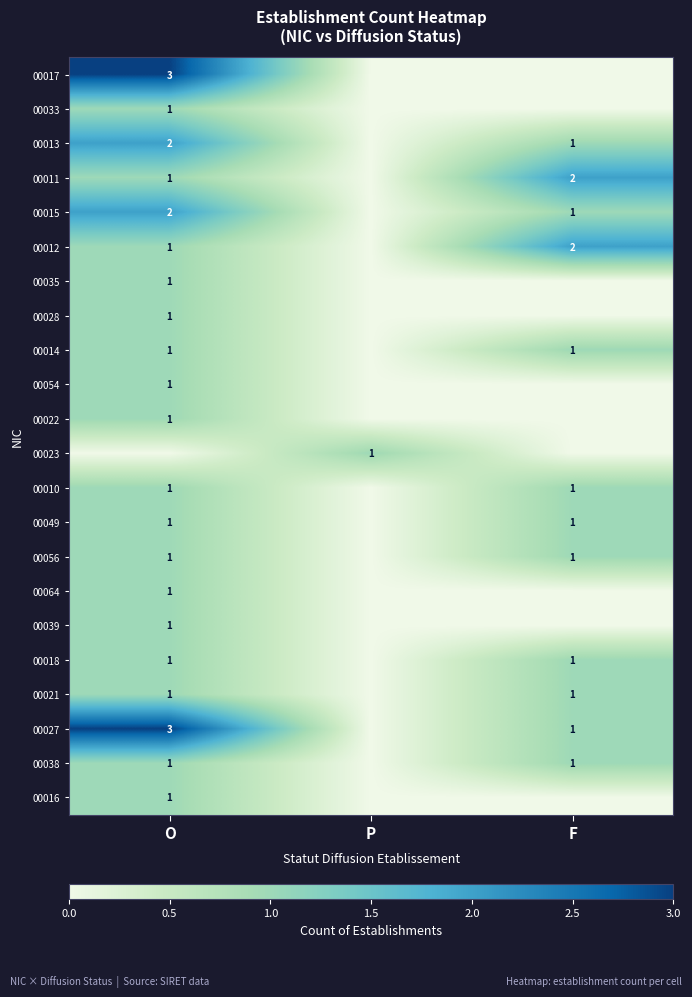

True or false: 00015 has a value of 2 at O.

True